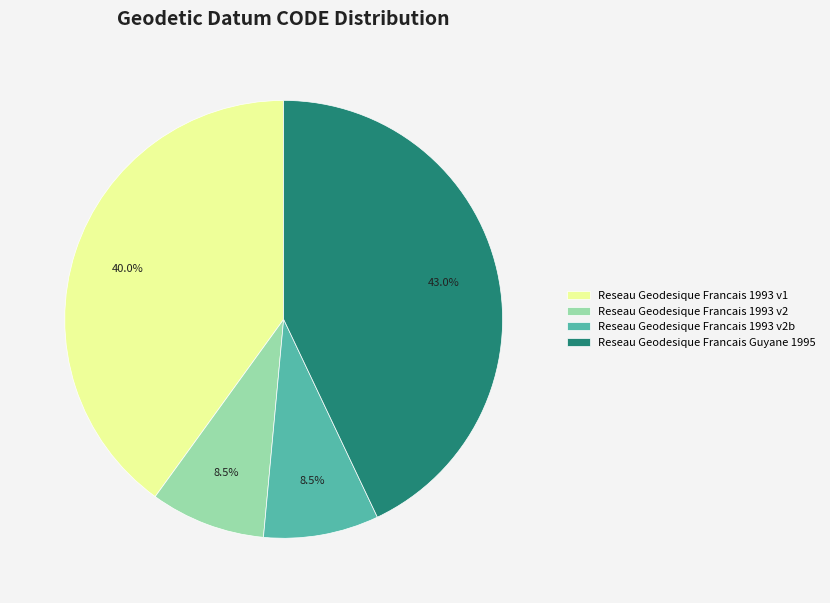

True or false: Reseau Geodesique Francais 1993 v1 accounts for 40% of the total.

True